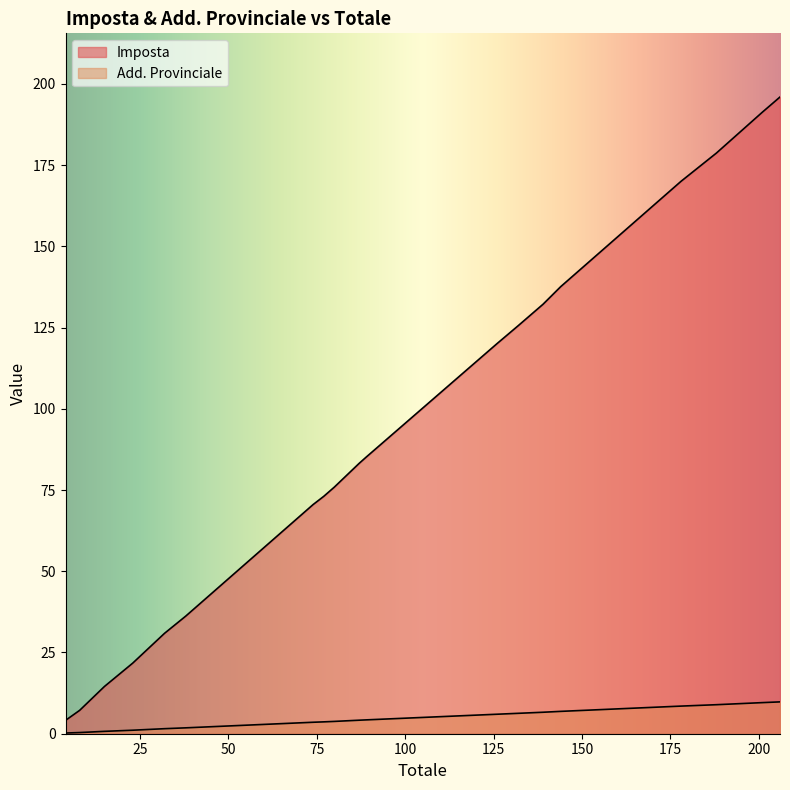

Reading left to right, extract all data points from this chart.

Imposta: 38=36.2	87=83.2	23=21.7	8=7.2	188=178.7	15=14.5	32=30.9	201=191.3	89=85.1	74=70.5	4=4.1	139=132.2	100=95.5	77=73.0	206=195.9	80=75.9	132=125.6	126=120.1	144=137.6	178=170.0
Add. Provinciale: 38=1.8	87=4.2	23=1.1	8=0.4	188=8.9	15=0.7	32=1.6	201=9.6	89=4.3	74=3.5	4=0.2	139=6.6	100=4.8	77=3.6	206=9.8	80=3.8	132=6.3	126=6.0	144=6.9	178=8.5